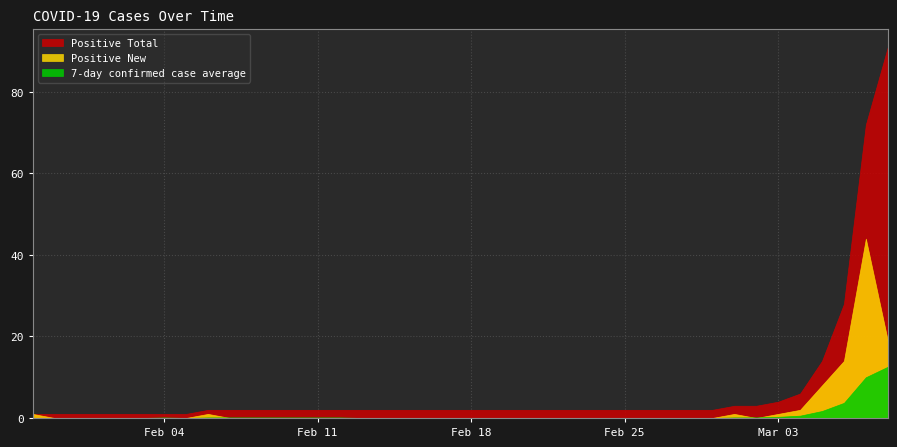

List the series in order of their overall mean, highest first.

Positive Total, Positive New, 7-day confirmed case average